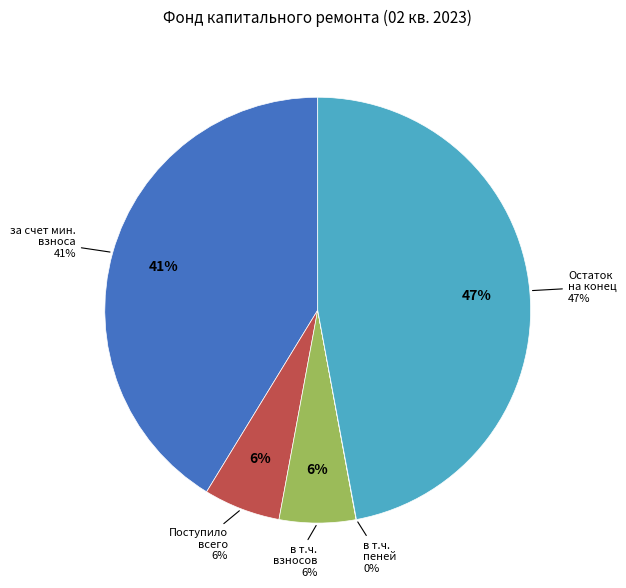

Count the number of slices in the pie.

5